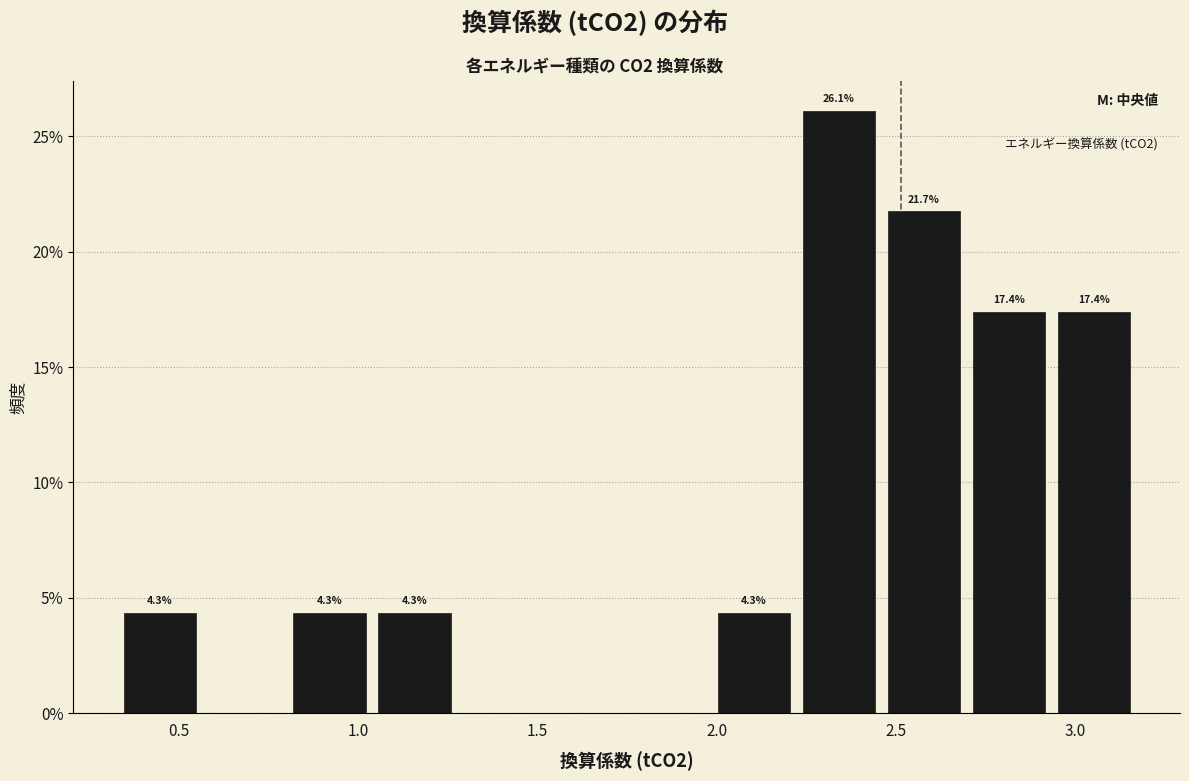

Over which range of the x-axis is the bar tallest?

2.20 to 2.45